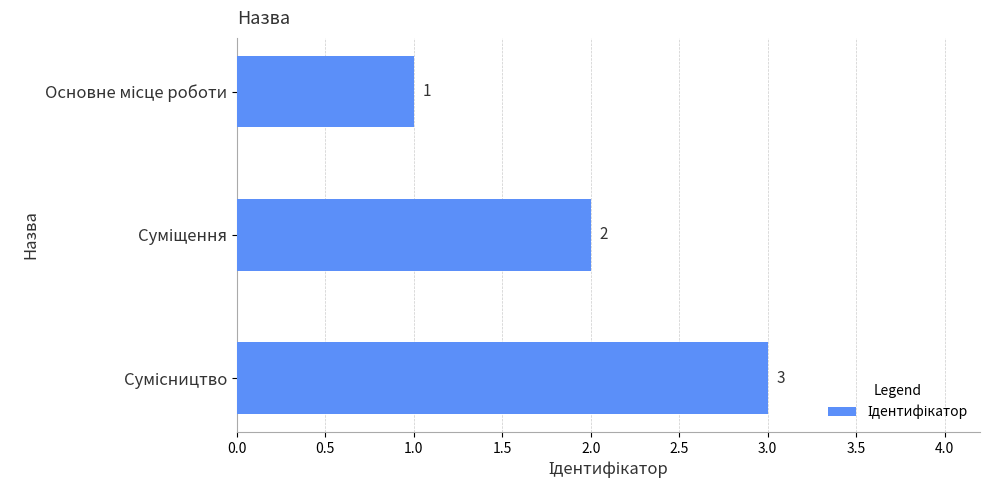

What is the value of the 2nd bar from the top?

2